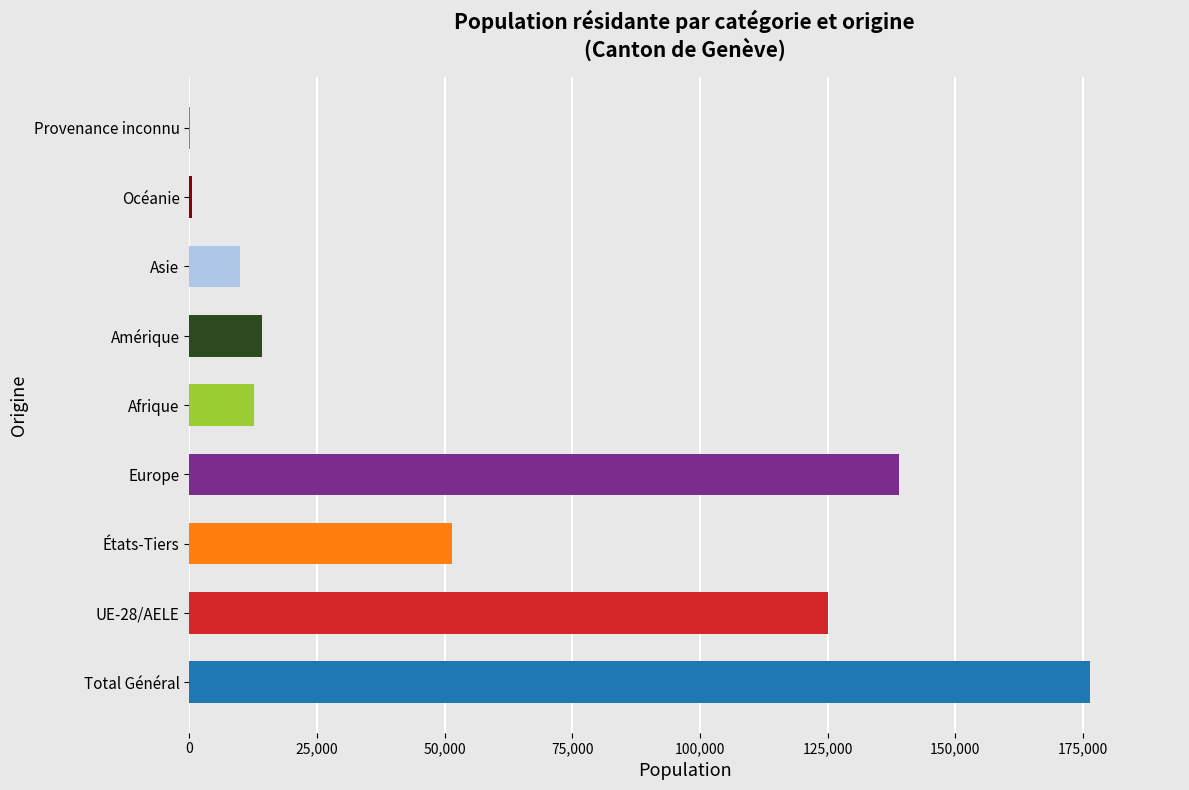

What is the sum of all values?

529089